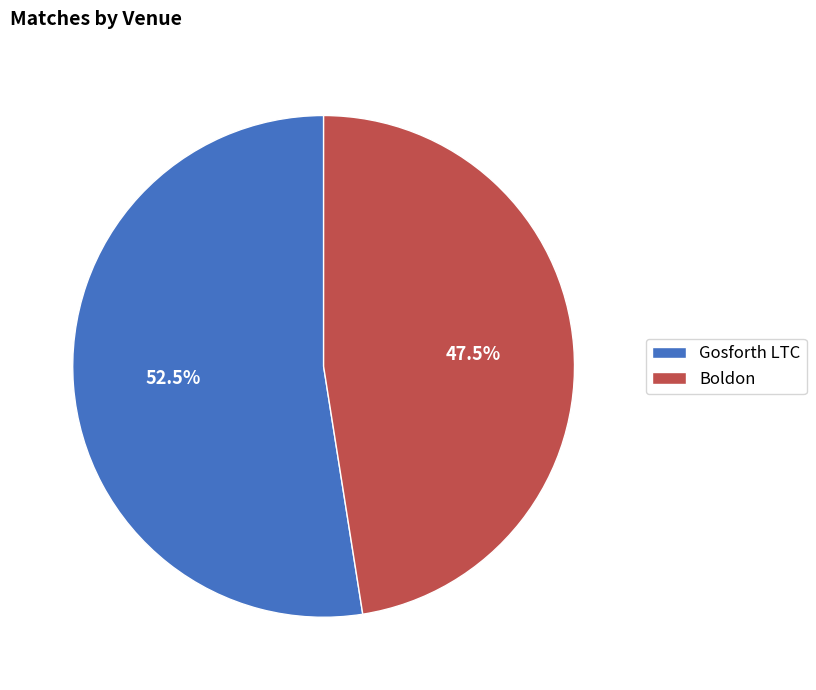

What is the largest slice in the pie chart?

Gosforth LTC